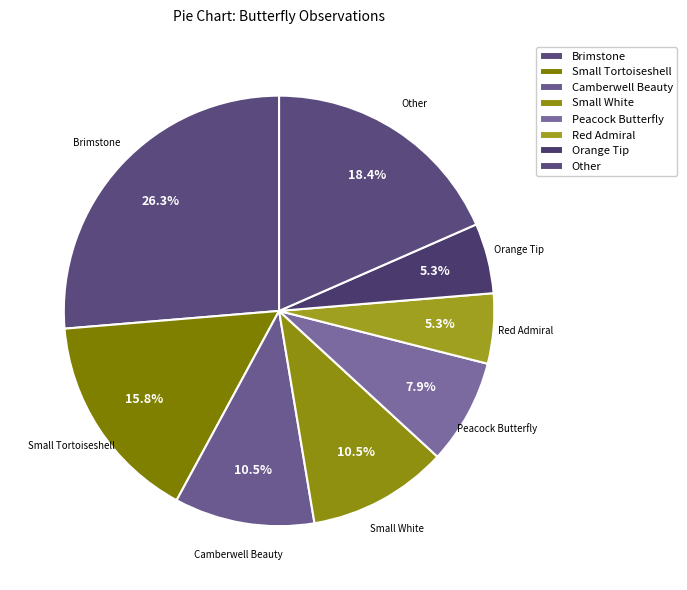

Does any single category account for the majority?

No